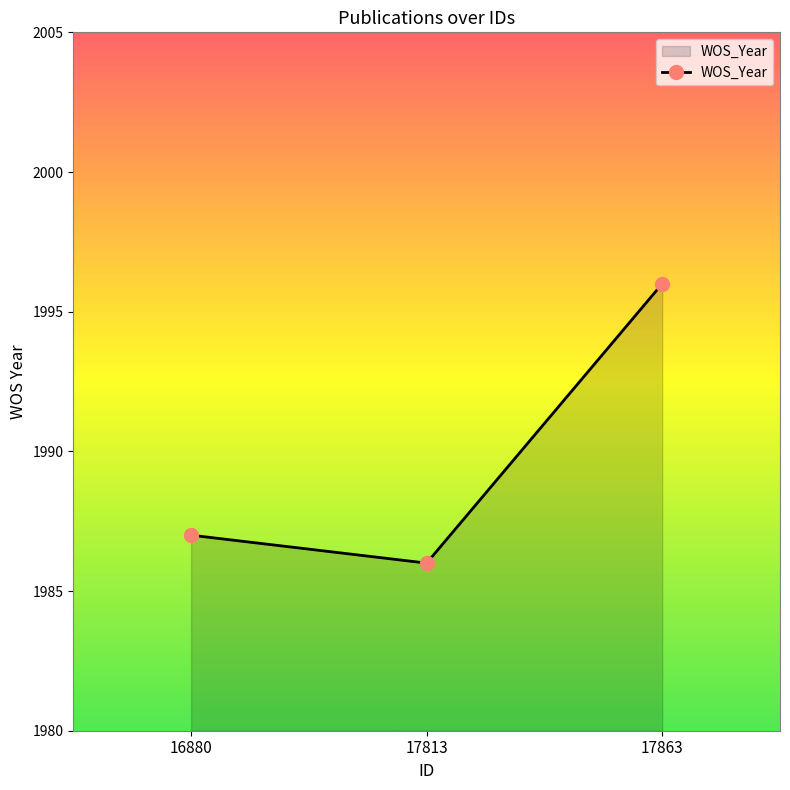

What is the sum of all values?

5969